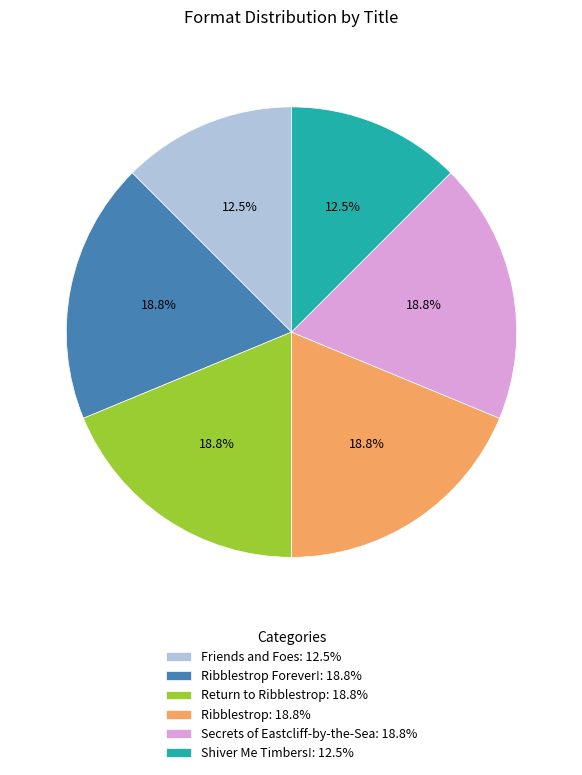

Is Ribblestrop Forever!: 18.8% the majority of the pie?

No